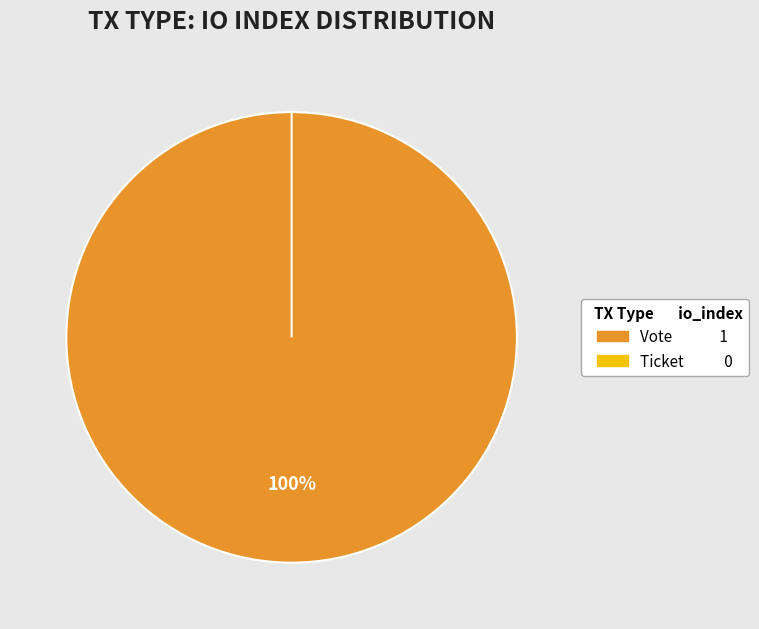

Rank the categories by value from highest to lowest.

Vote, Ticket